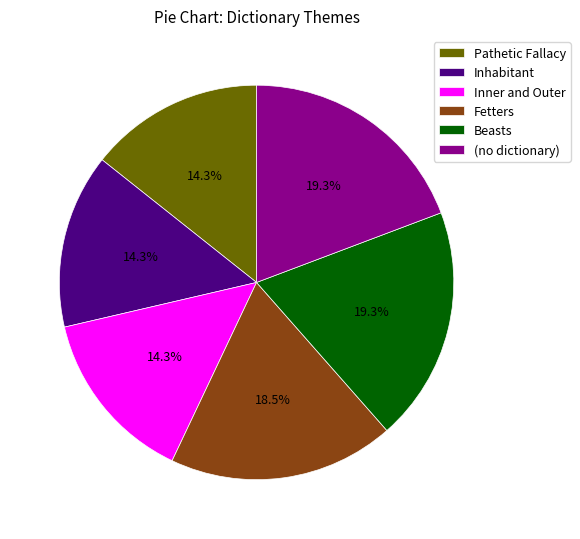

What is the ratio of the value at Inner and Outer to the value at Pathetic Fallacy?

1.0